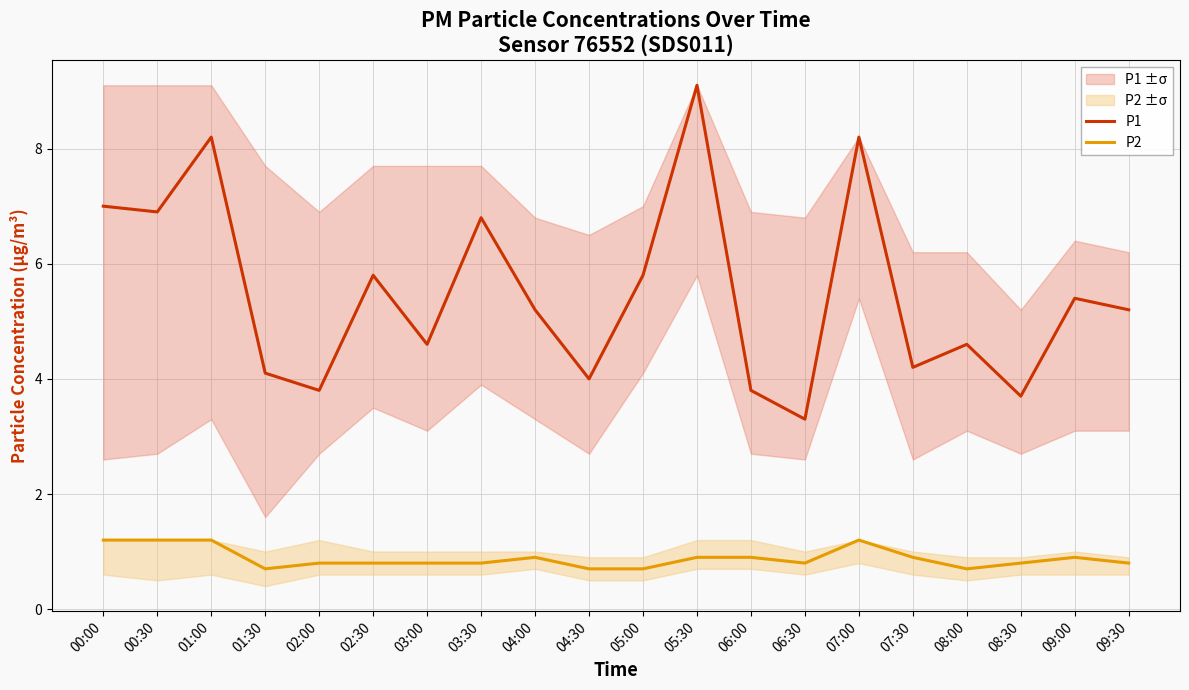

True or false: P2 has more than 2 interior local peaks.

True